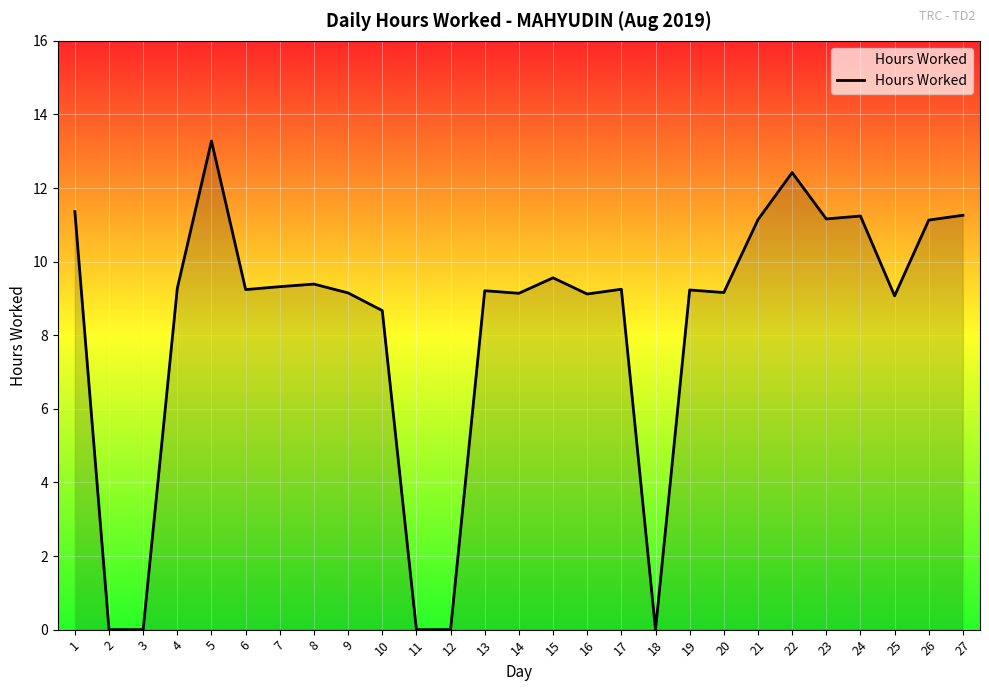

The value at 7 is 15.8. True or false?

False